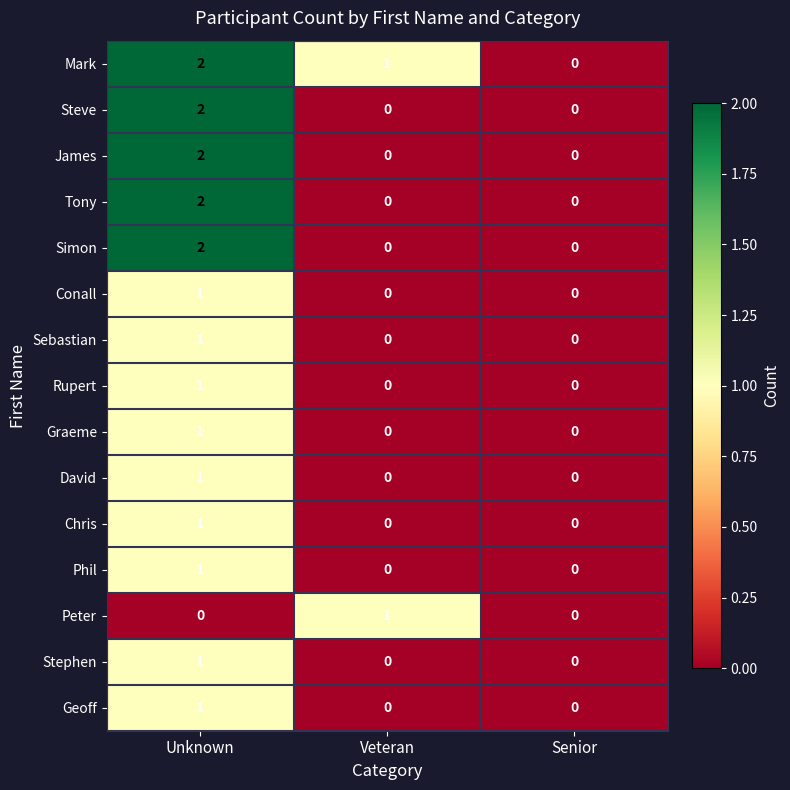

At which category is the sum across all series the highest?

Unknown